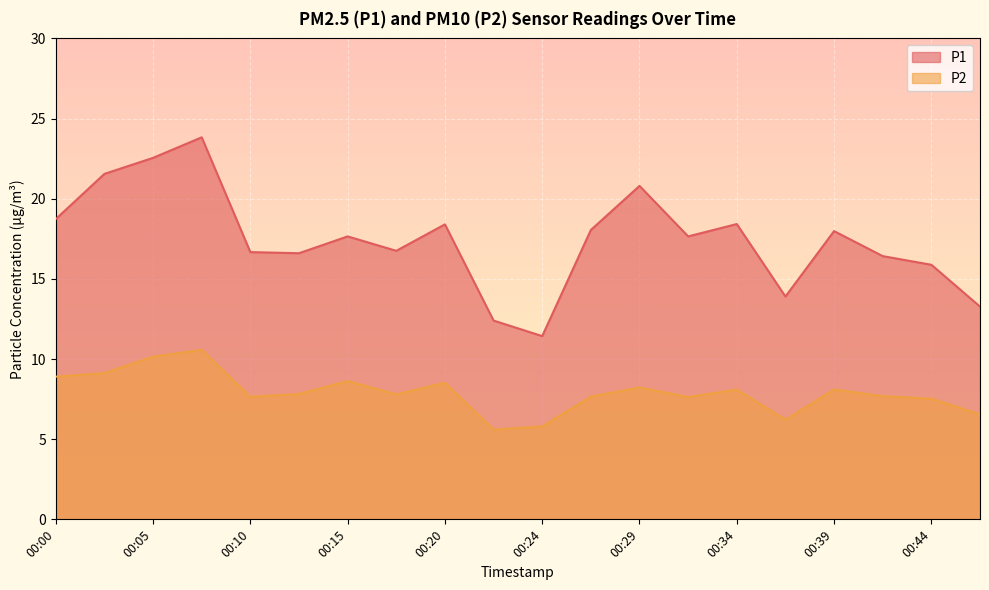

Read the P2 value at 00:41.

7.7